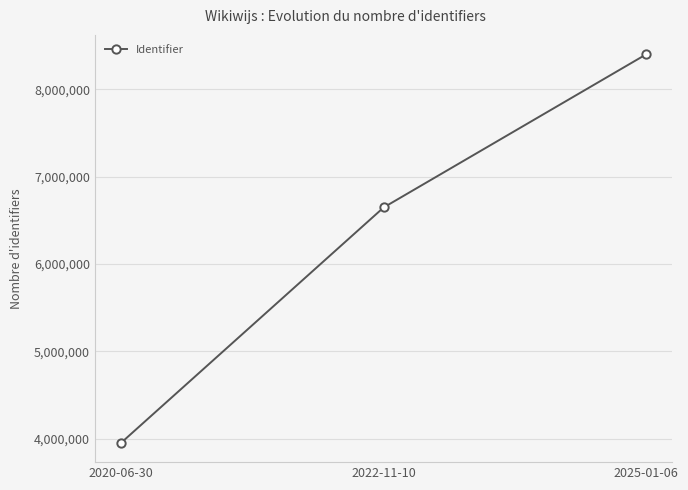

List the labels in order of value, smallest first.

2020-06-30, 2022-11-10, 2025-01-06